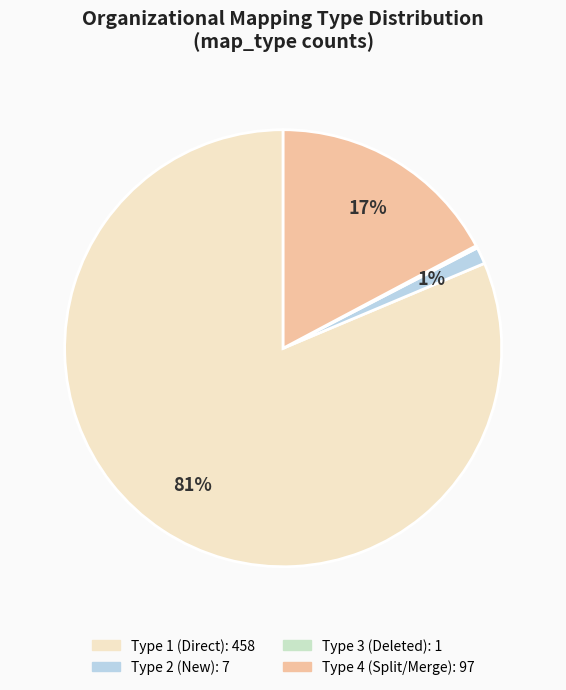

Does any single category account for the majority?

Yes